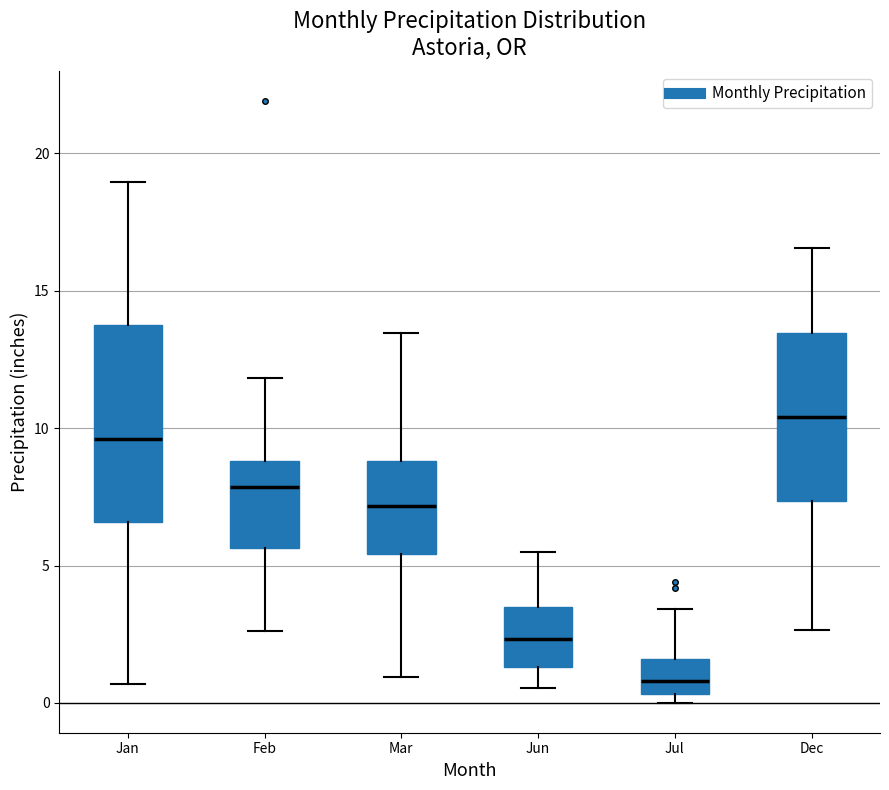

Comparing the boxes themselves (not the whiskers), which one is the tallest?

Jan